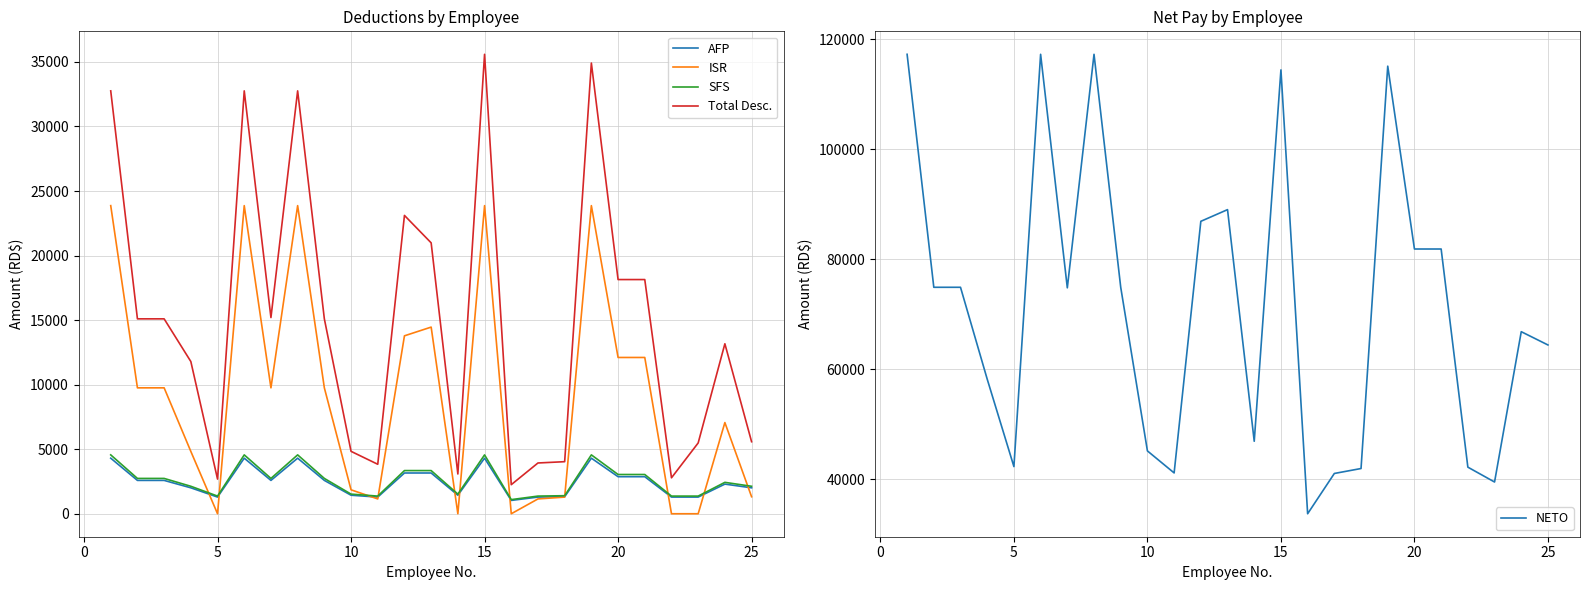

What is the highest value of the AFP series?

4305.0